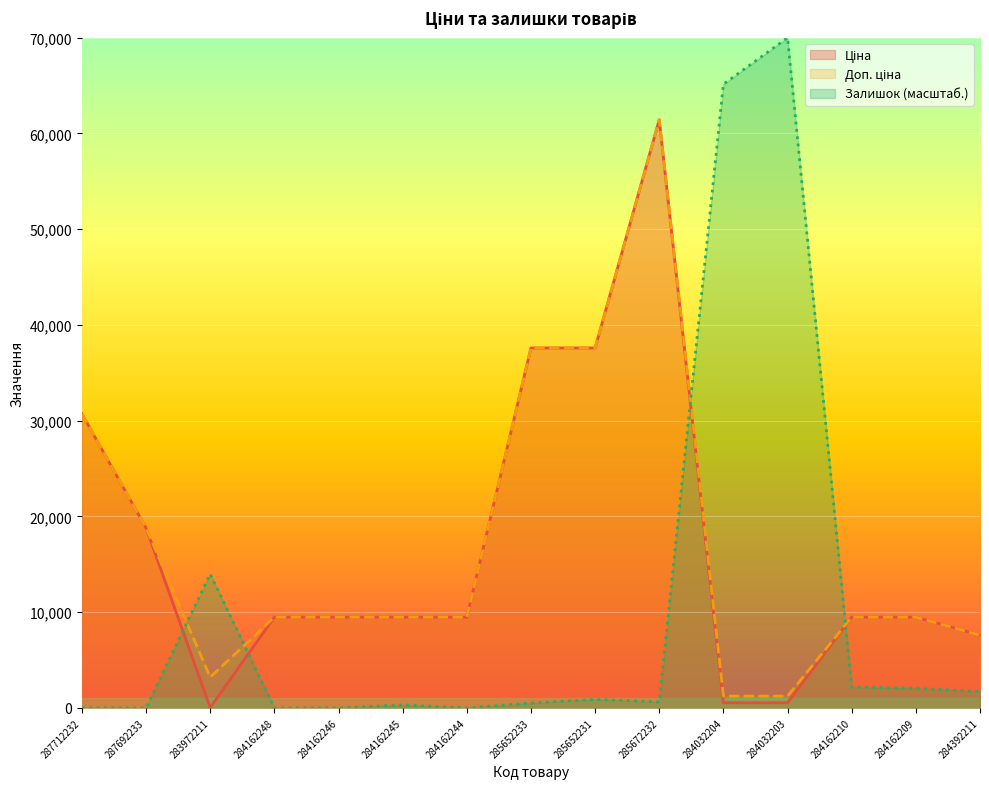

What is the difference between the maximum and minimum values in the Ціна series?

61402.2